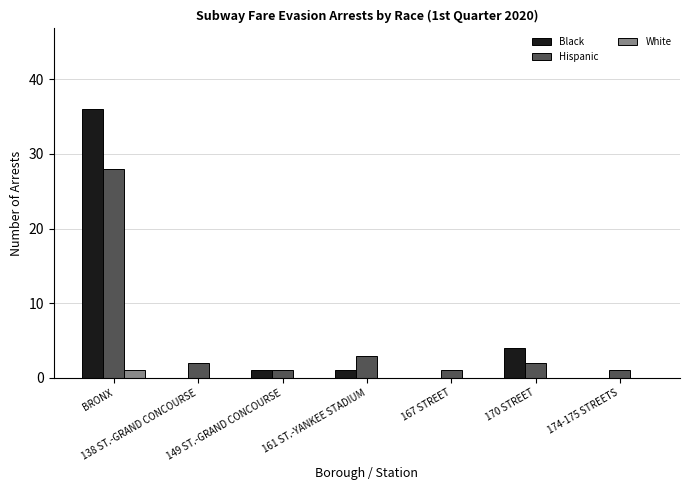

What is the greatest value displayed?

36